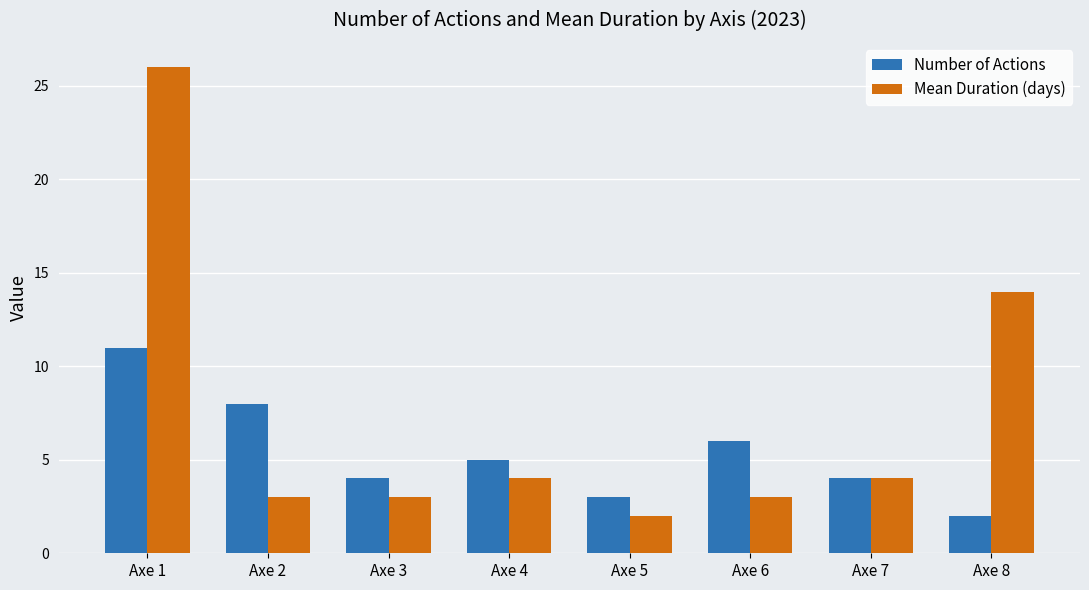

What is the sum of all Mean Duration (days) values?

59